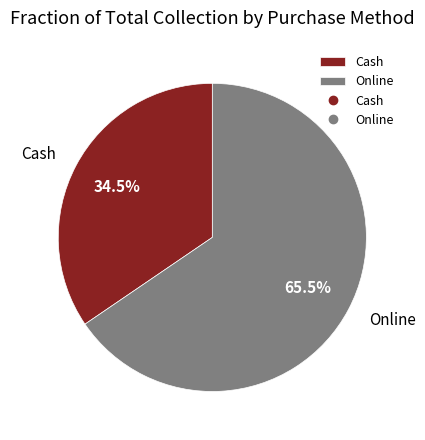

Combined, do Cash and Online account for over 50%?

Yes